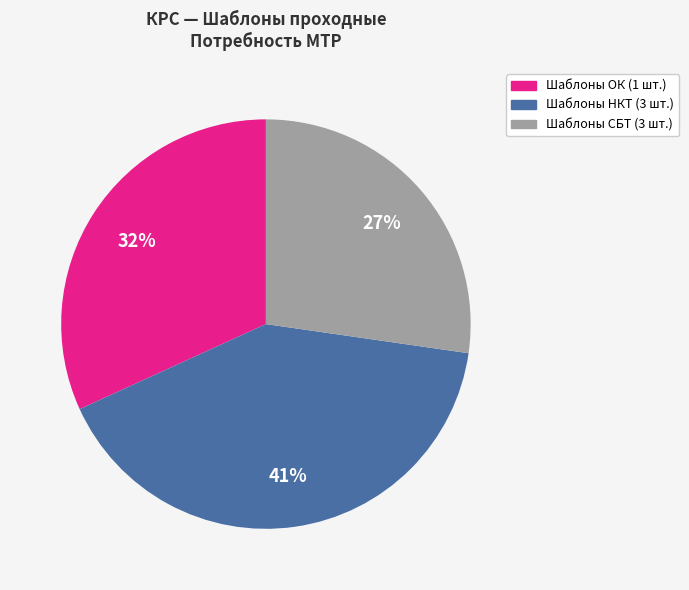

Is there any slice that represents more than half of the pie?

No